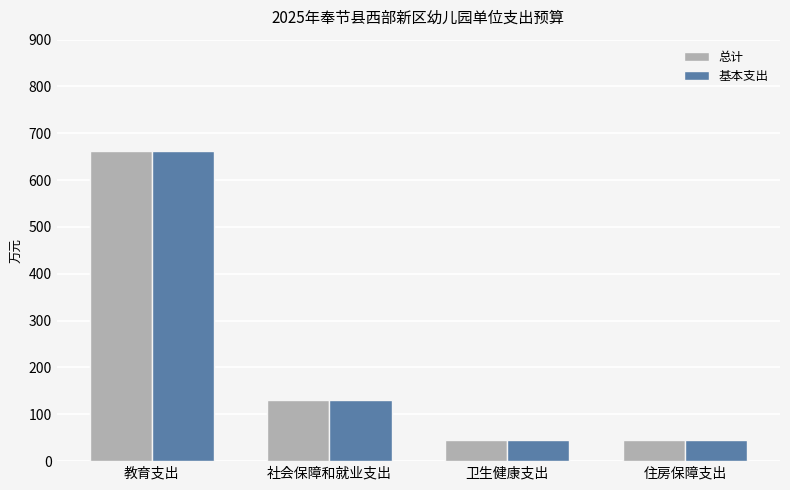

At which category is the sum across all series the highest?

教育支出